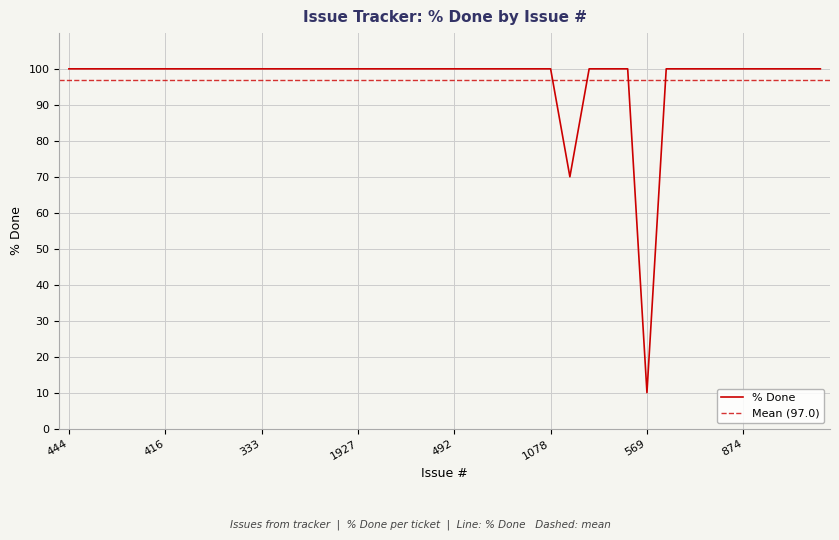

Is it true that the value at 2023 is 176?

False